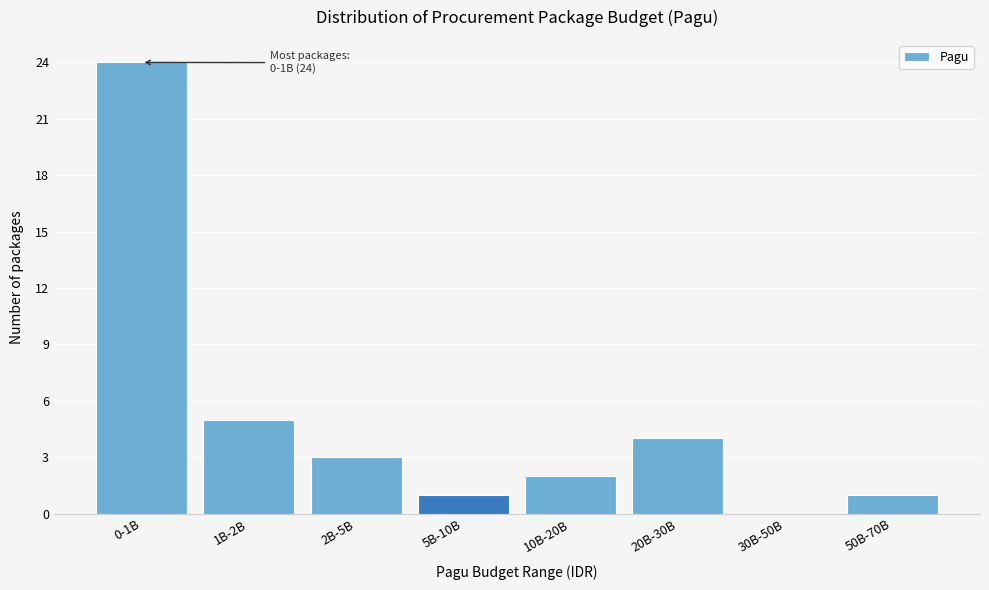

Reading left to right, transcribe all the data shown in this chart.

0-1B=24	1B-2B=5	2B-5B=3	5B-10B=1	10B-20B=2	20B-30B=4	30B-50B=0	50B-70B=1